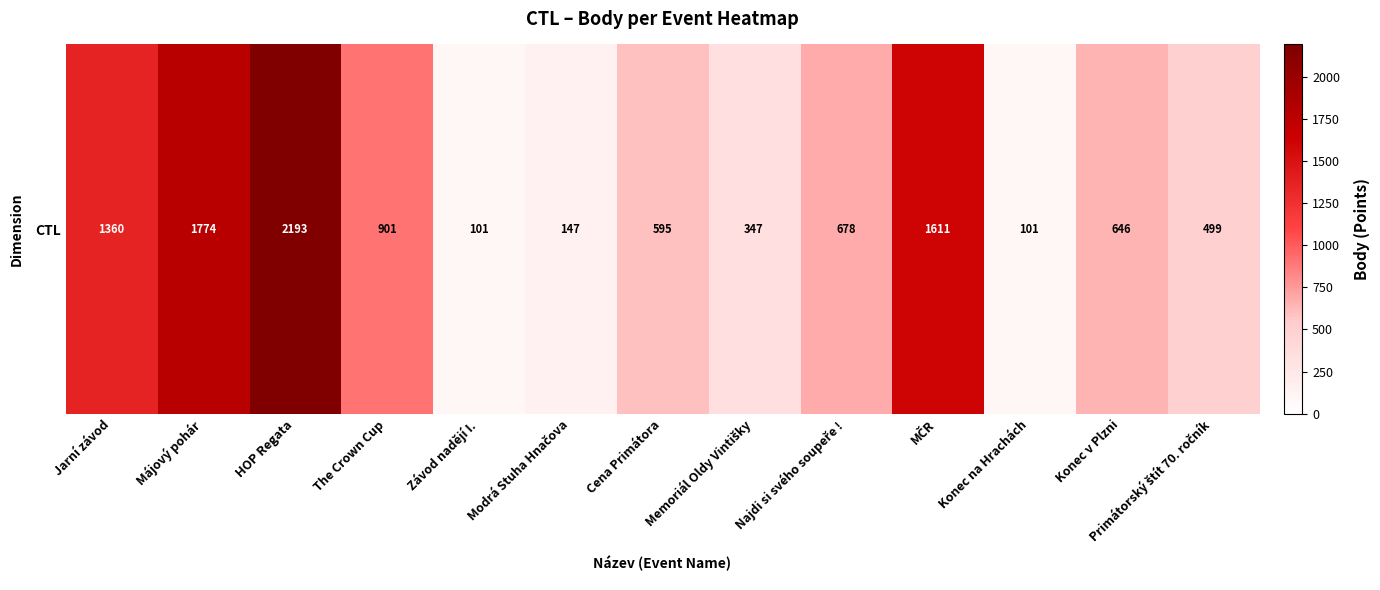

Reading left to right, what are all the values shown in this chart?

1360	1774	2193	901	101	147	595	347	678	1611	101	646	499